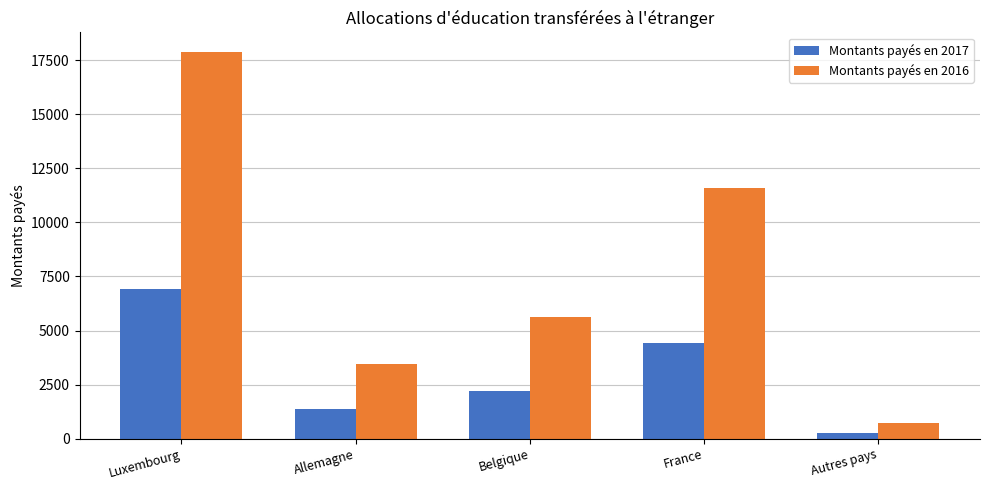

What is the average value of the Montants payés en 2016 series?

7856.6